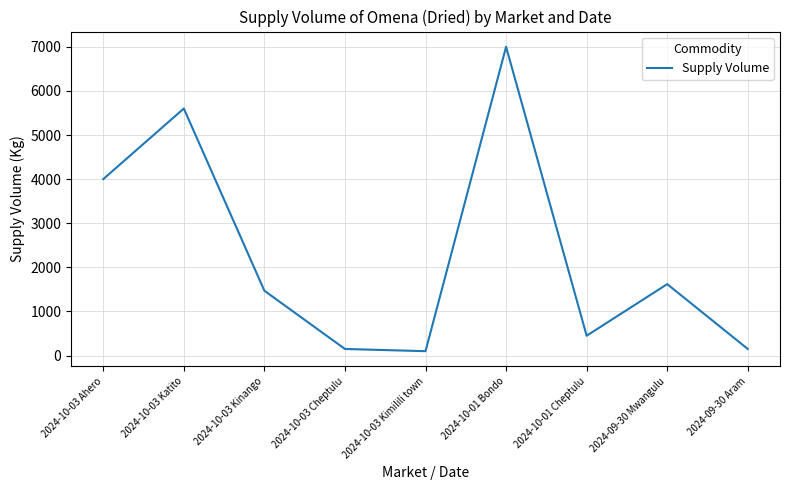

Between 2024-10-03 Ahero and 2024-10-03 Katito, which is larger?

2024-10-03 Katito